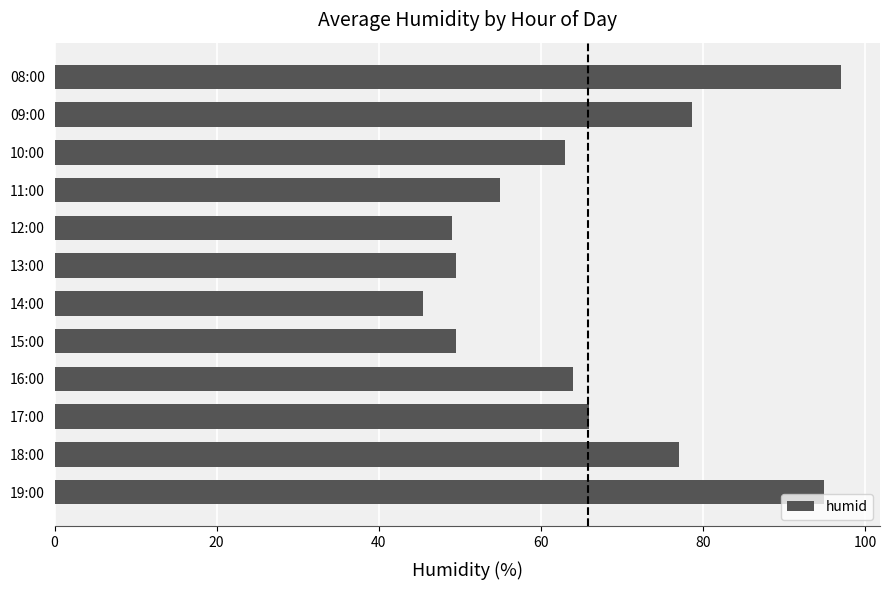

What is the smallest value displayed?

45.5